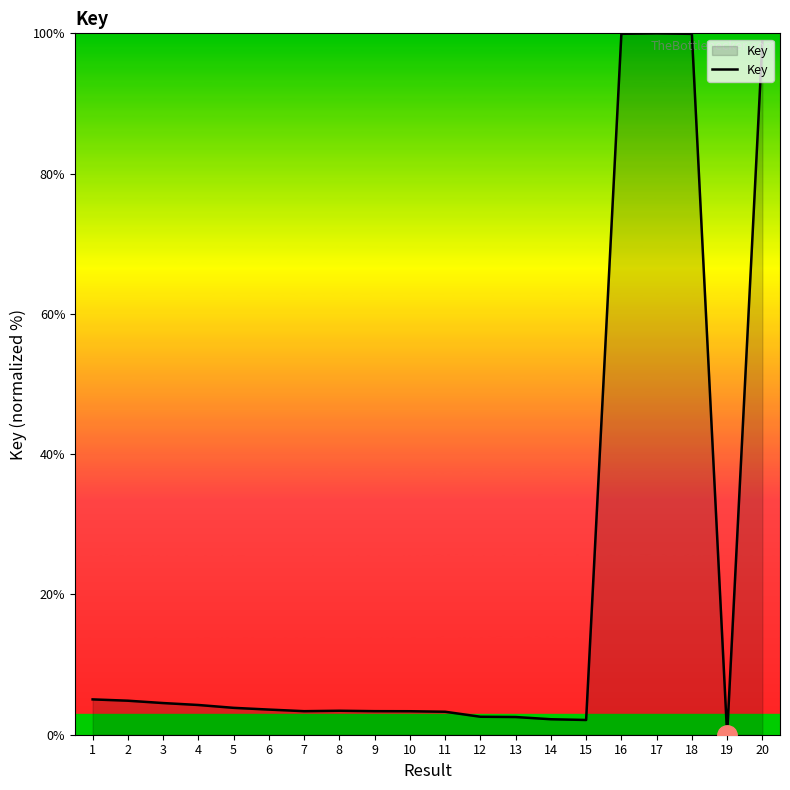

What is the ratio of the value at 4 to the value at 2?

0.9